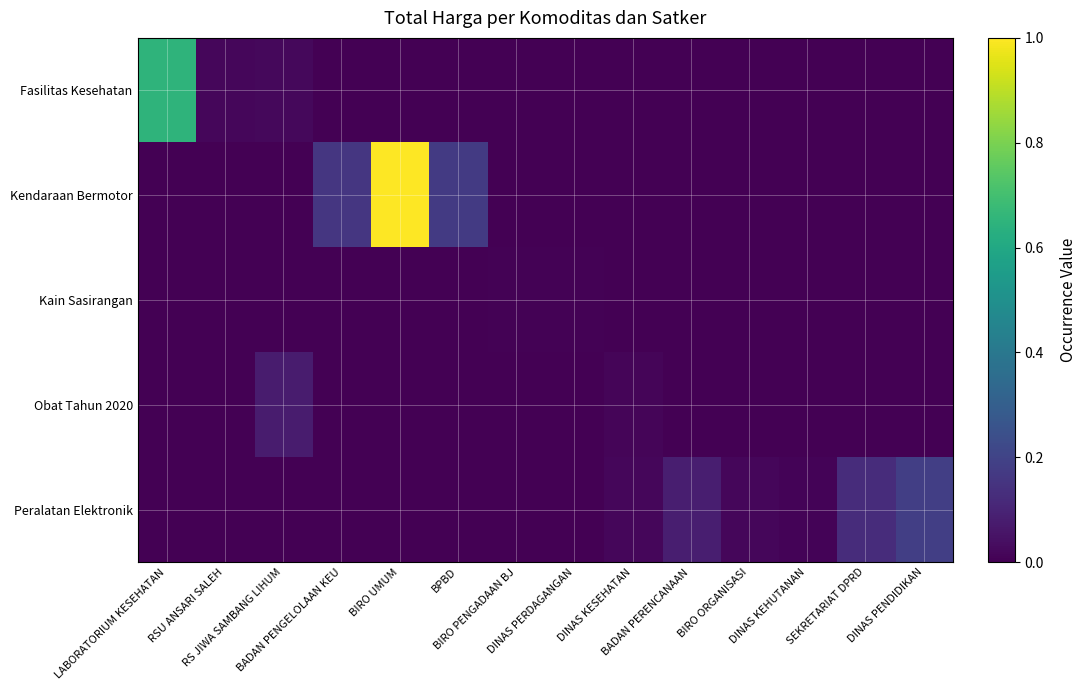

How many series are shown in this chart?

5